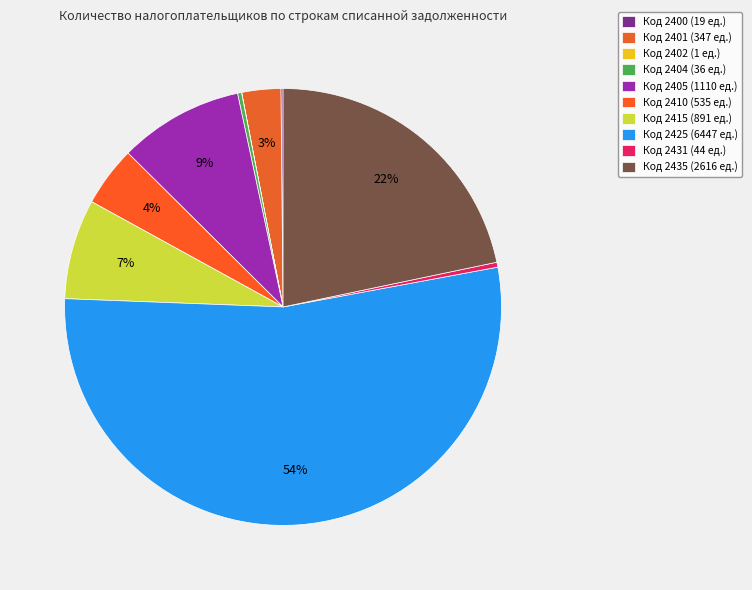

Rank the categories by value from lowest to highest.

2402, 2400, 2404, 2431, 2401, 2410, 2415, 2405, 2435, 2425